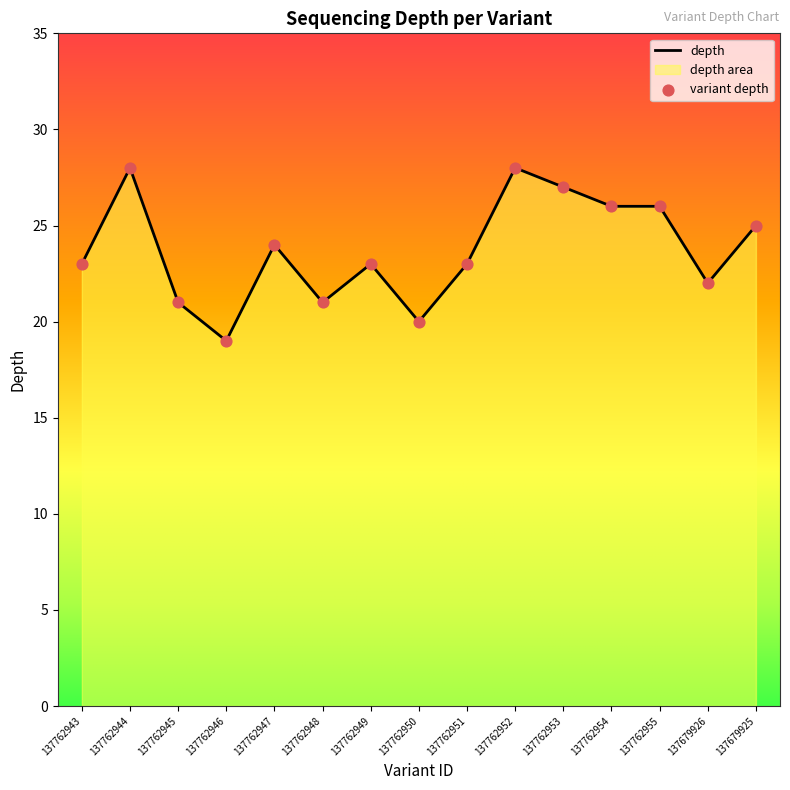

What is the change in value from 137762950 to 137762952?

+8